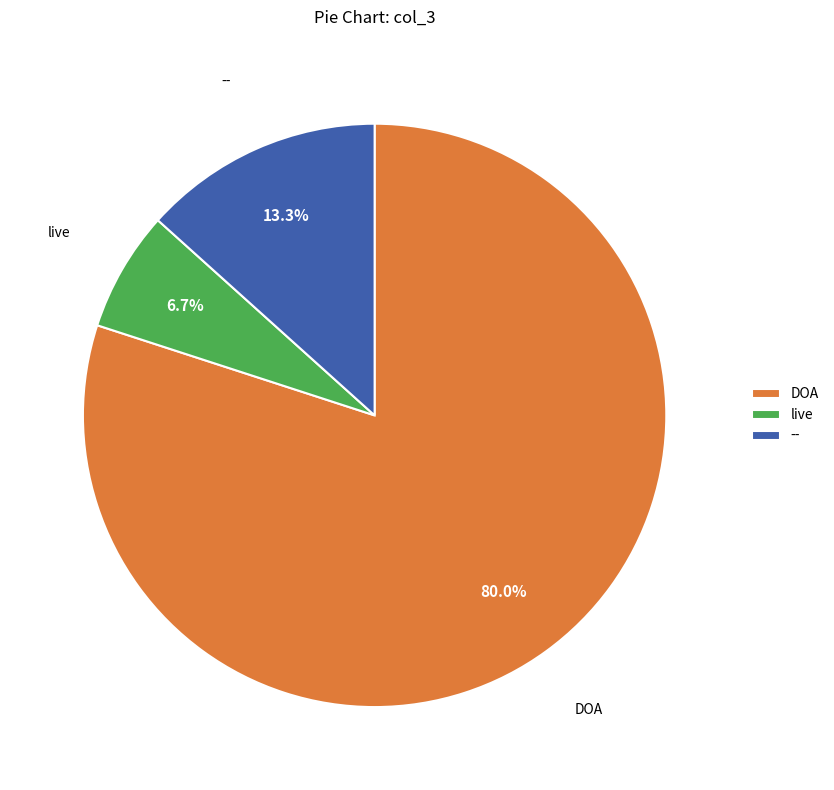

How many slices are in this pie chart?

3